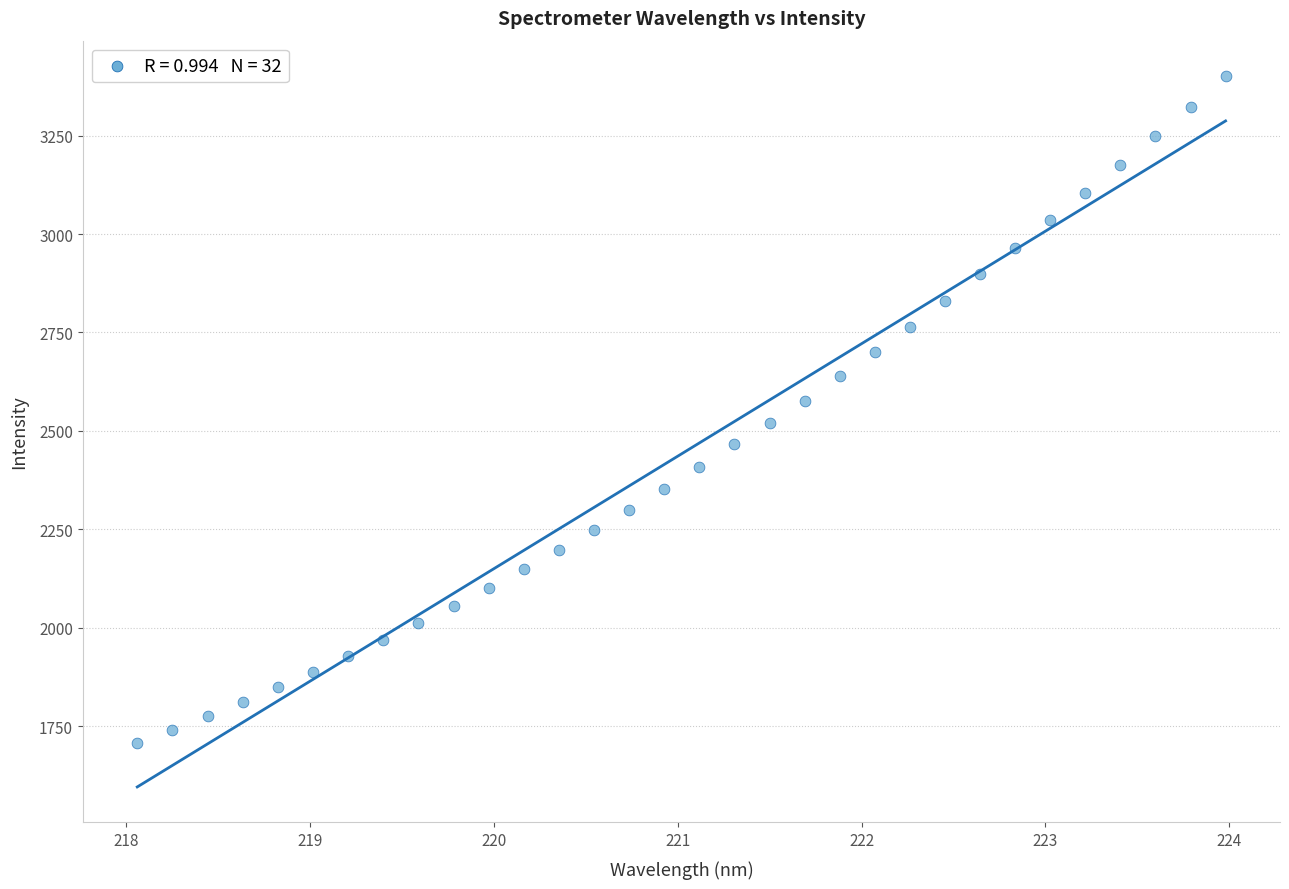

What is the range of X values (max minus min)?

5.9